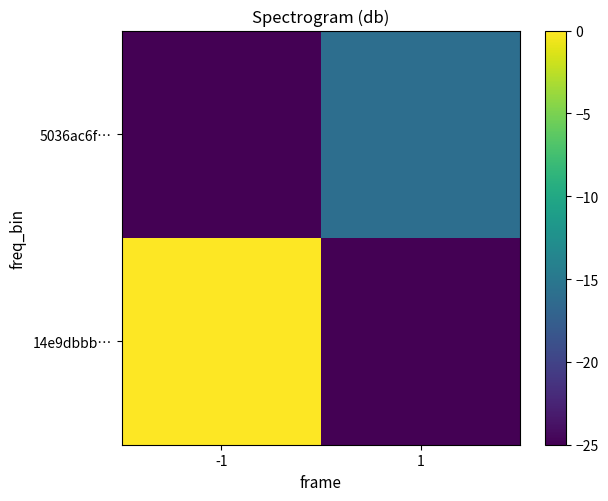

Count the number of categories in the chart.

2